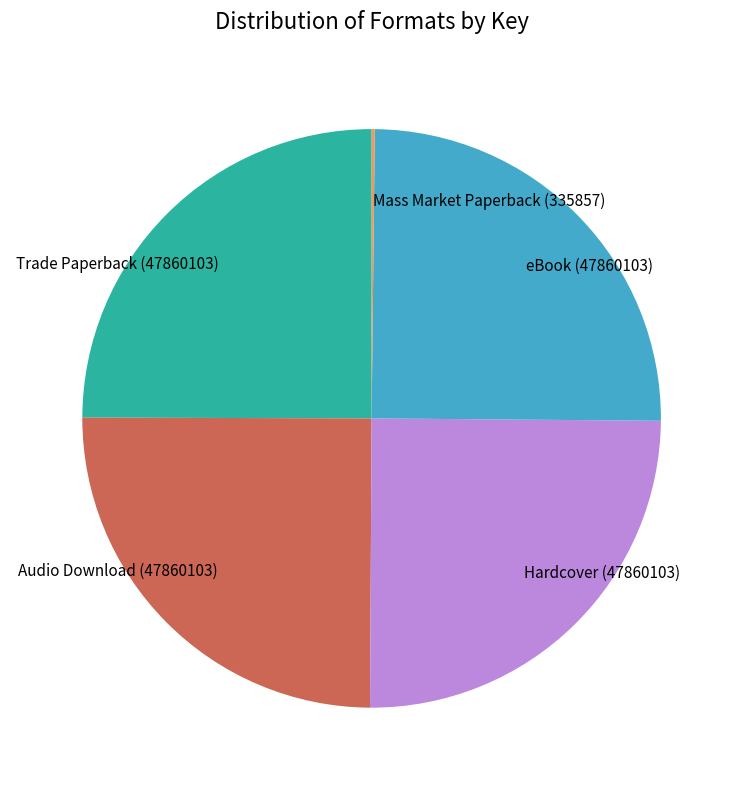

The Hardcover slice represents 25% of the pie. True or false?

True